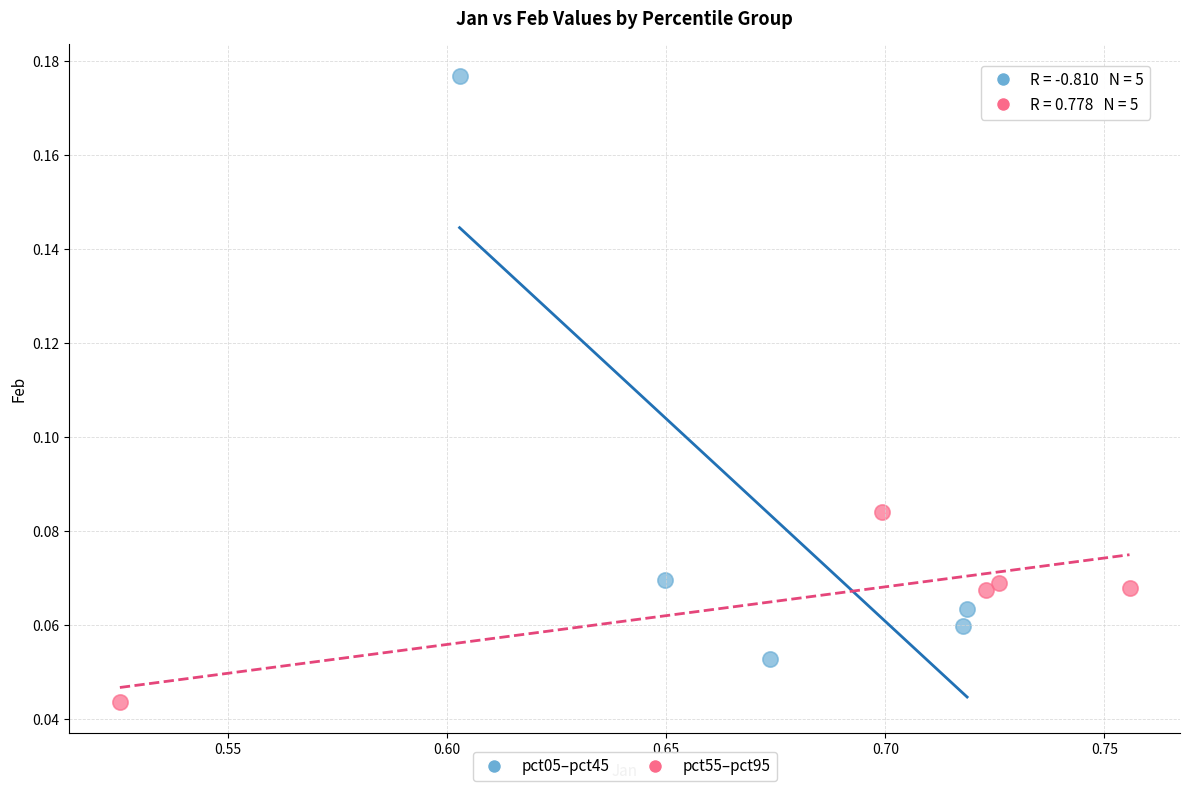

Which series reaches the minimum Y coordinate?

pct55–pct95